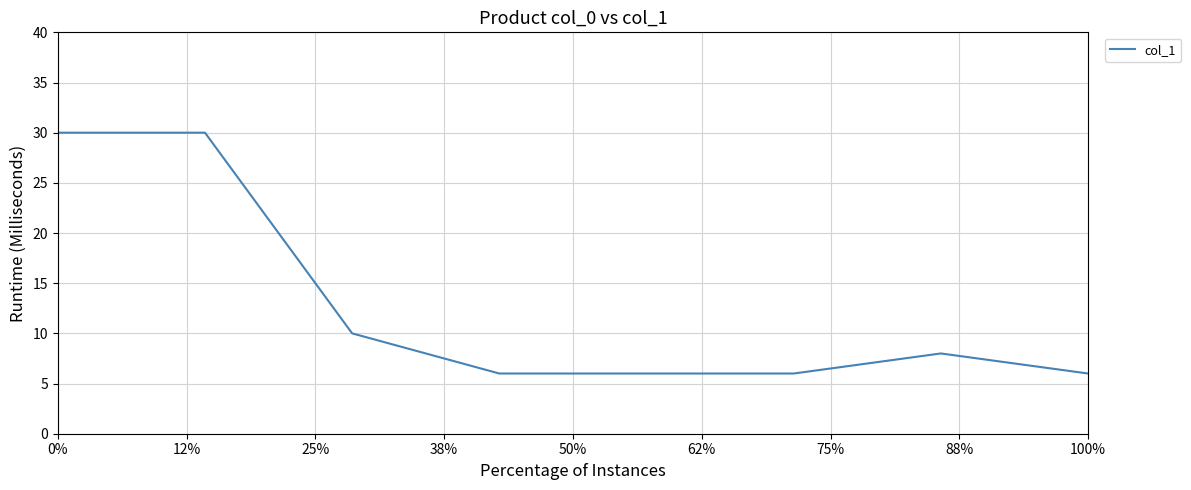

What is the average value?

13